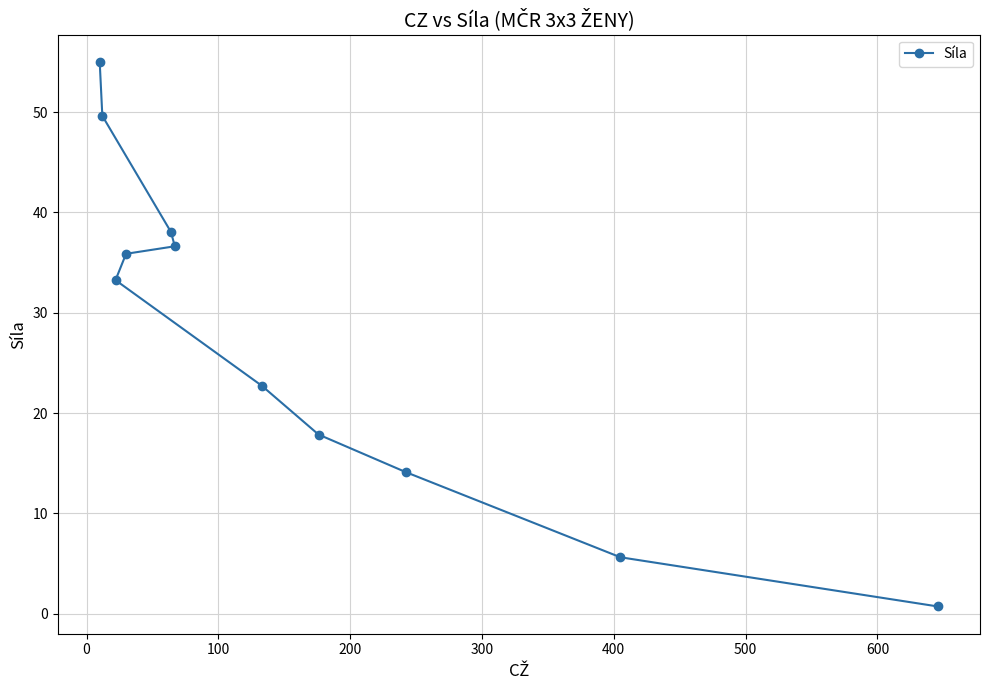

True or false: the data has more than 2 interior local peaks.

False